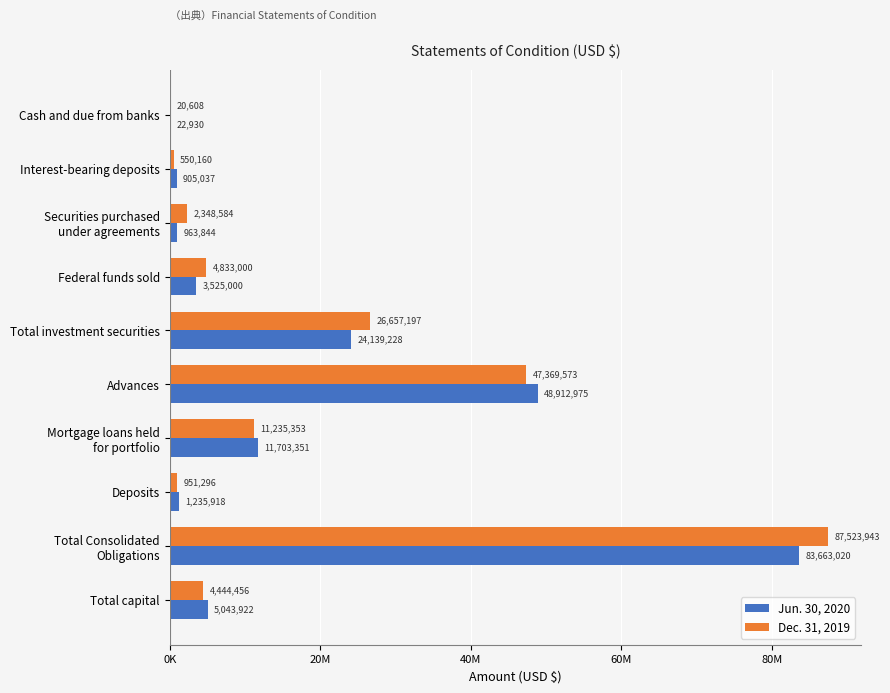

What are all the series names shown in the legend?

Jun. 30, 2020, Dec. 31, 2019